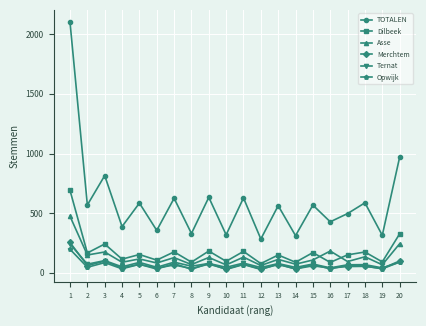

How many interior local valleys does the Ternat series have?

9